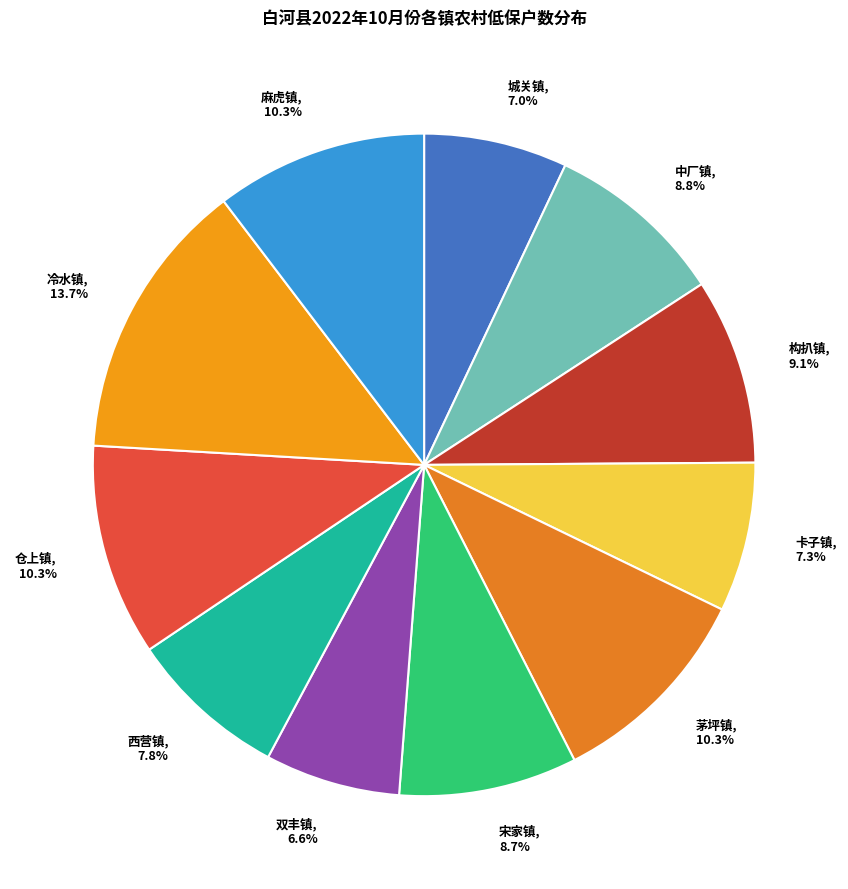

Is there a majority slice in this chart?

No